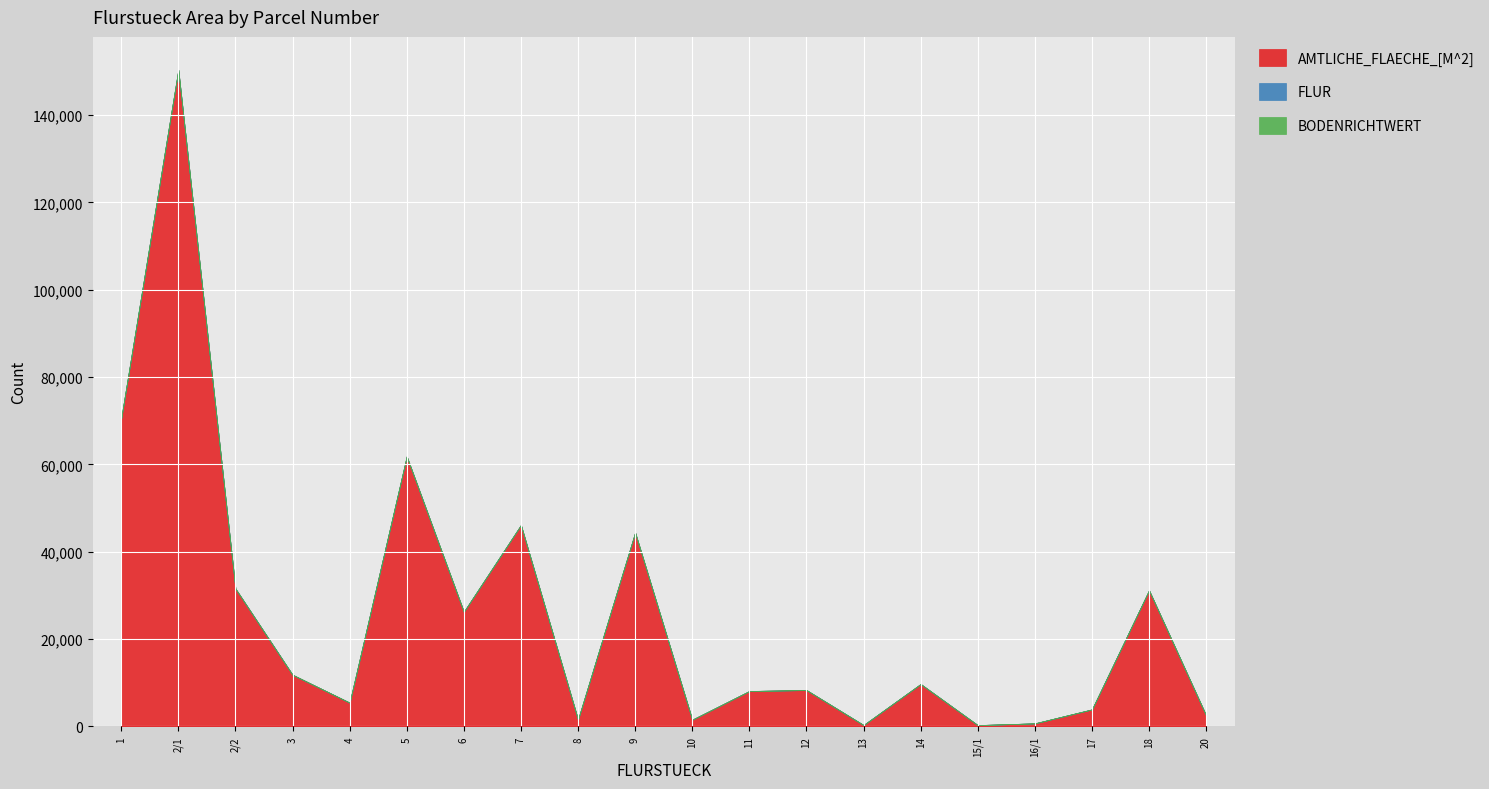

Between 2/1 and 7, which series saw the biggest shift?

AMTLICHE_FLAECHE_[M^2]